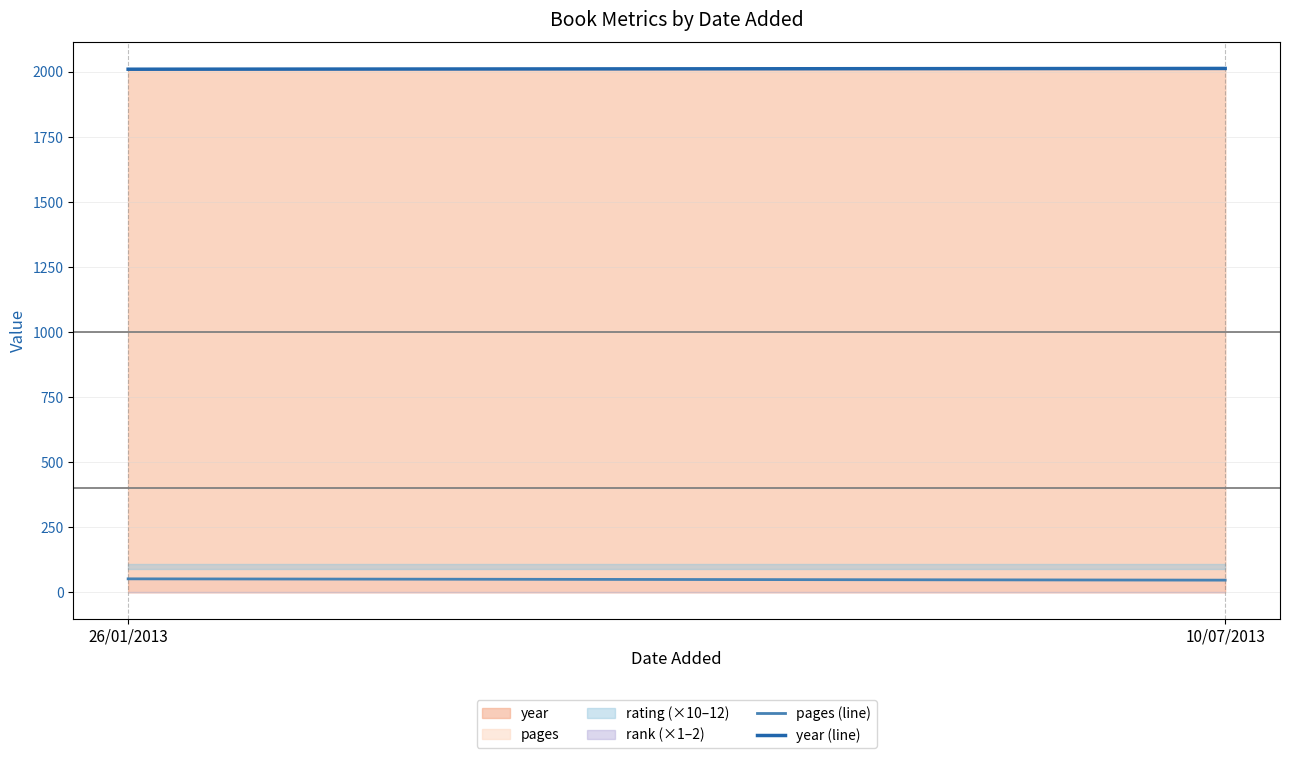

What is the average value of the year (line) series?

2010